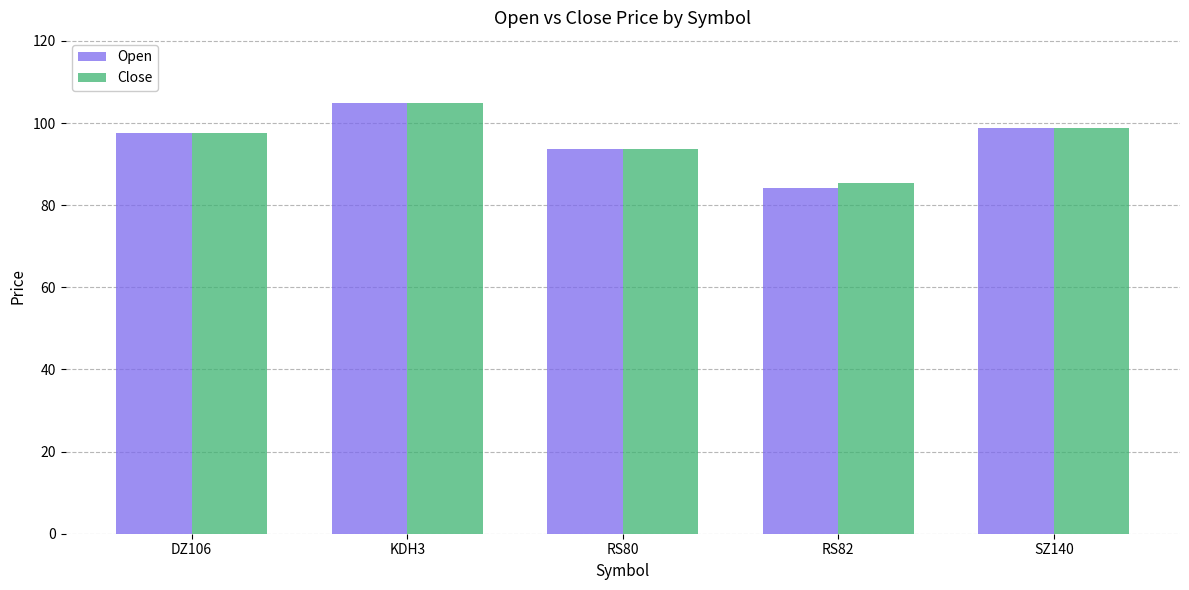

What is the difference between the maximum and second lowest values in the Close series?

11.3